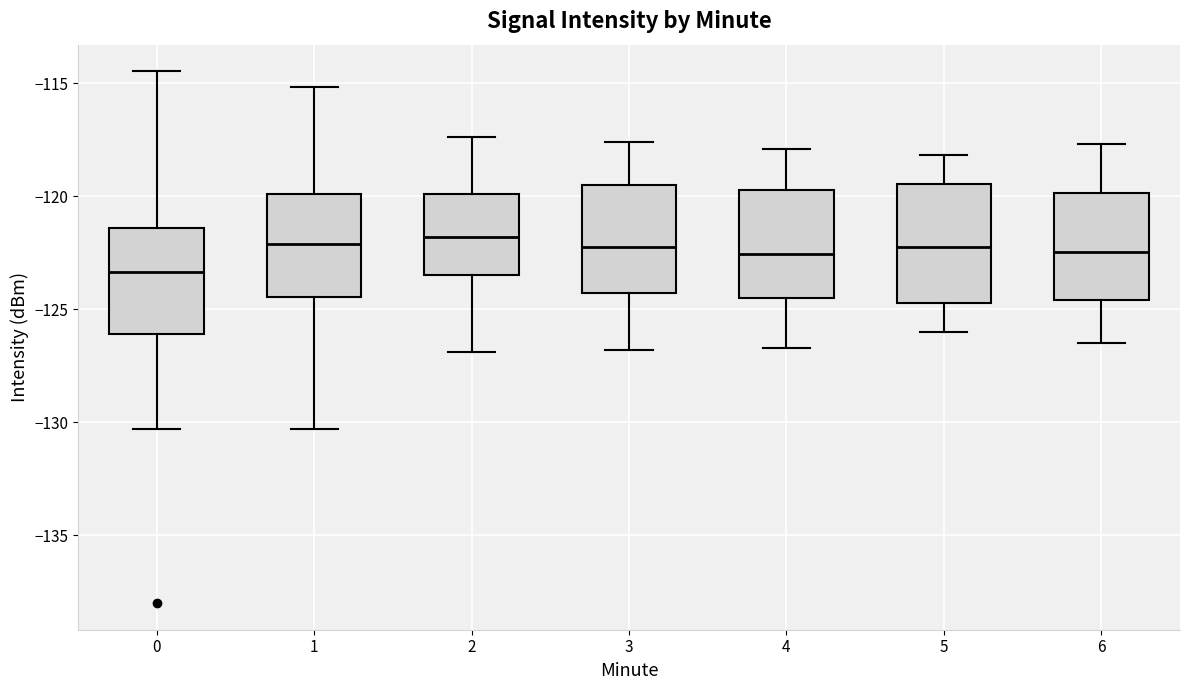

Reading left to right, read every box against the y-axis: the position of its median line, the range the box covers, and the ends of its whiskers. The values are not printed on the chart, so give them approximately, as read against the axis.

0: median -123.5, box -126.0 to -121.5, whiskers -130.5 to -114.5
1: median -122.0, box -124.5 to -120.0, whiskers -130.5 to -115.0
2: median -122.0, box -123.5 to -120.0, whiskers -127.0 to -117.5
3: median -122.0, box -124.5 to -119.5, whiskers -127.0 to -117.5
4: median -122.5, box -124.5 to -119.5, whiskers -126.5 to -118.0
5: median -122.0, box -124.5 to -119.5, whiskers -126.0 to -118.0
6: median -122.5, box -124.5 to -120.0, whiskers -126.5 to -117.5